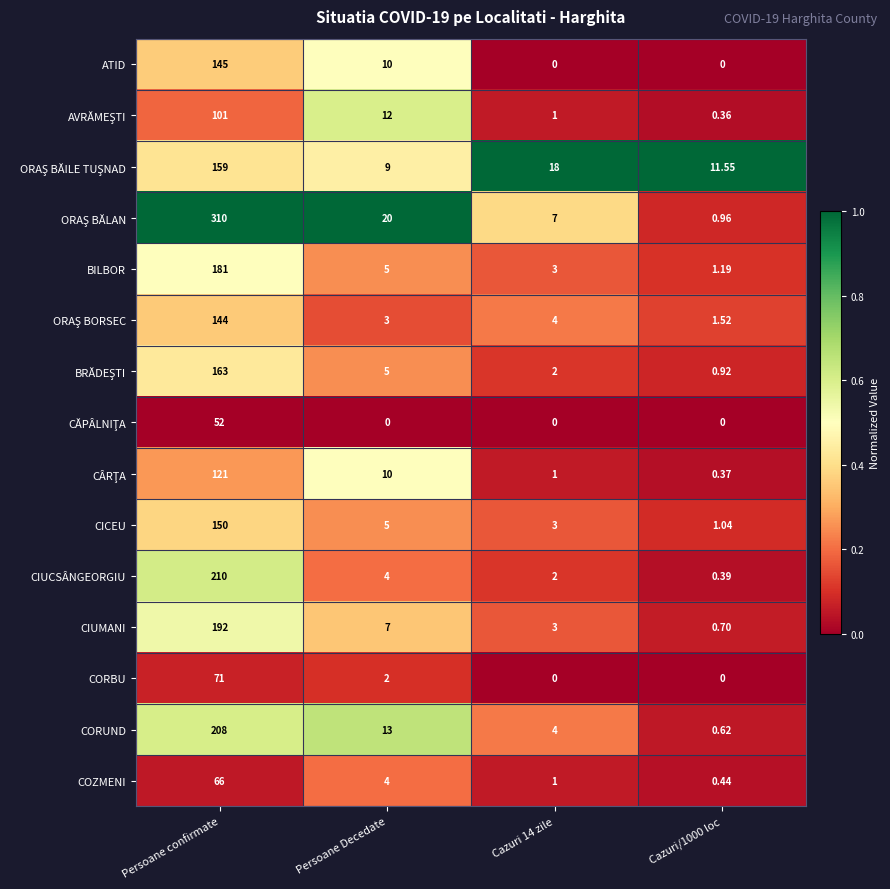

At which category is the sum across all series the highest?

Persoane confirmate